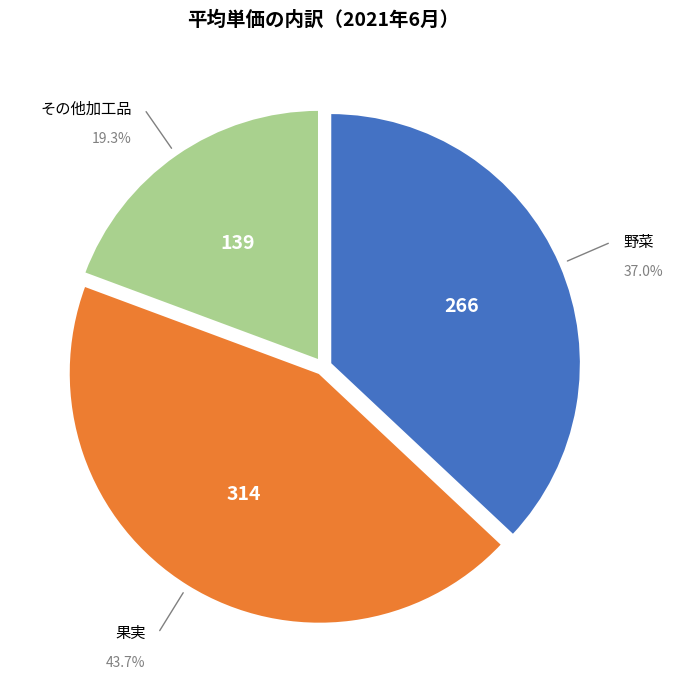

The 野菜 slice represents 26% of the pie. True or false?

False